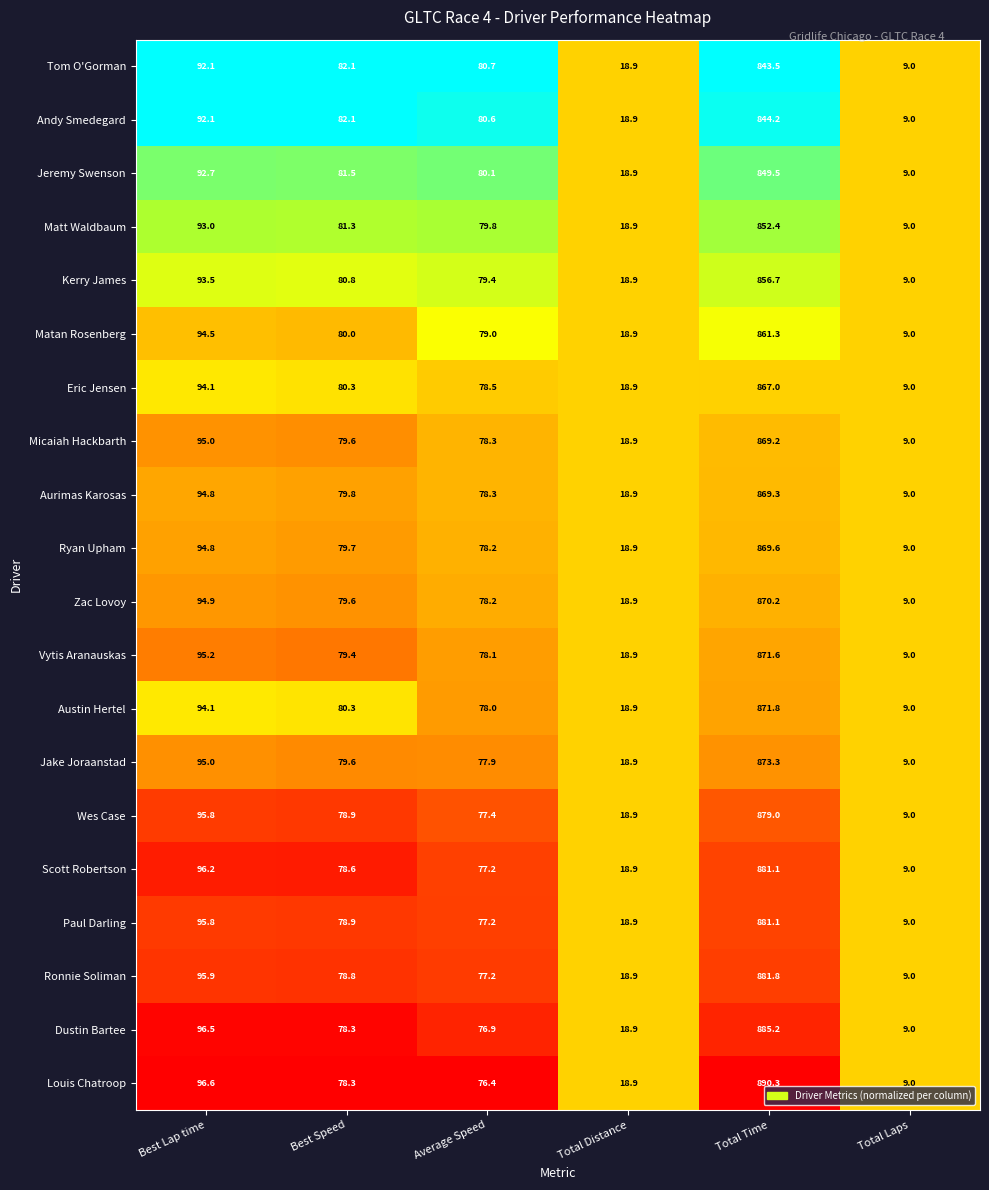

Which label corresponds to the smallest value in the chart?

Total Laps